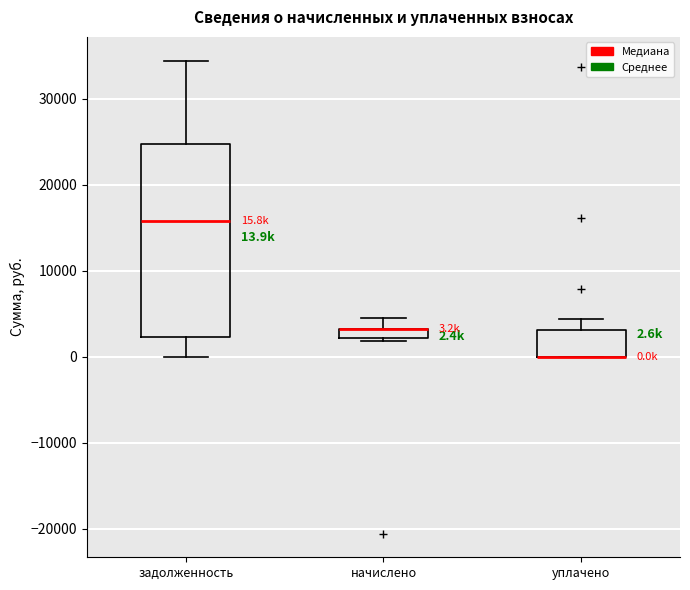

Which box is the tallest, from its lower edge to its upper edge?

задолженность